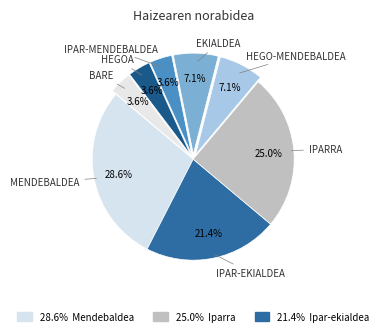

To the nearest percent, what is the average slice percentage?

12%